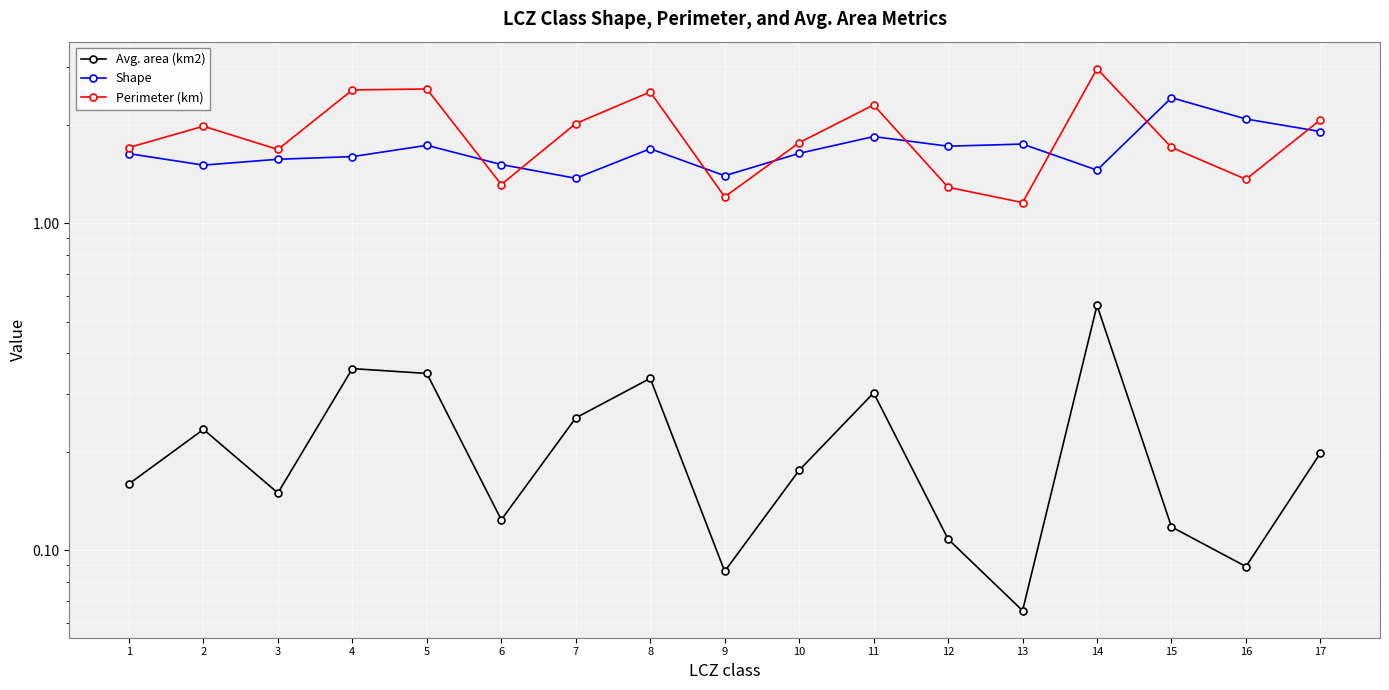

Rank the categories by Avg. area (km2) value from highest to lowest.

14, 4, 5, 8, 11, 7, 2, 17, 10, 1, 3, 6, 15, 12, 16, 9, 13